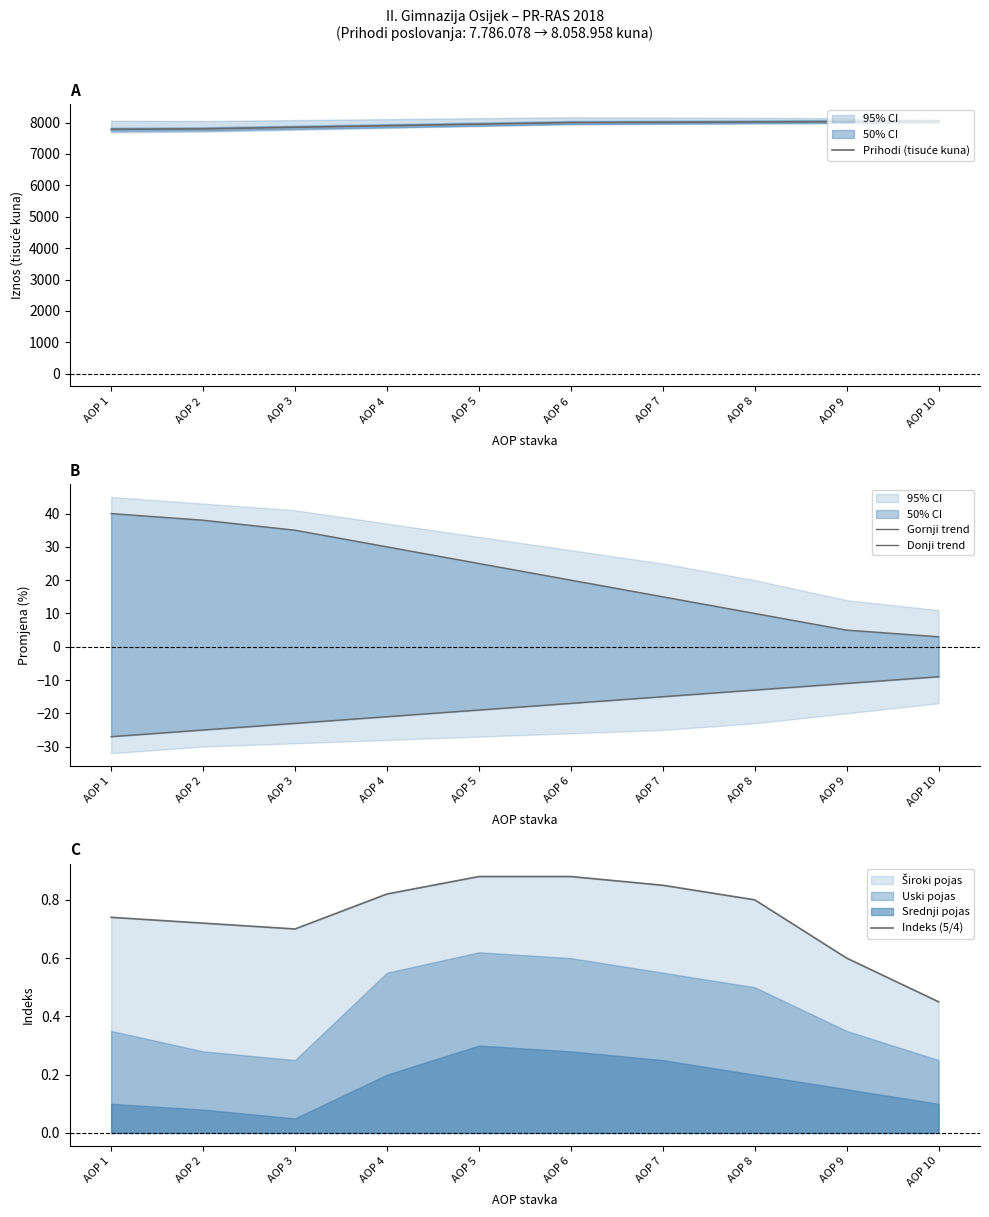

Does the chart have visible grid lines?

No